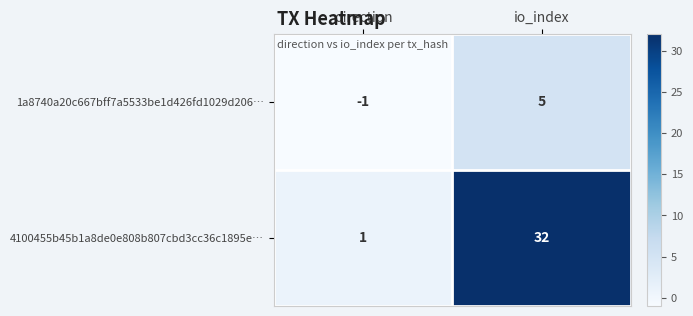

Where is 1a8740a20c667bff7a5533be1d426fd1029d206… nearest to the value 2?

direction